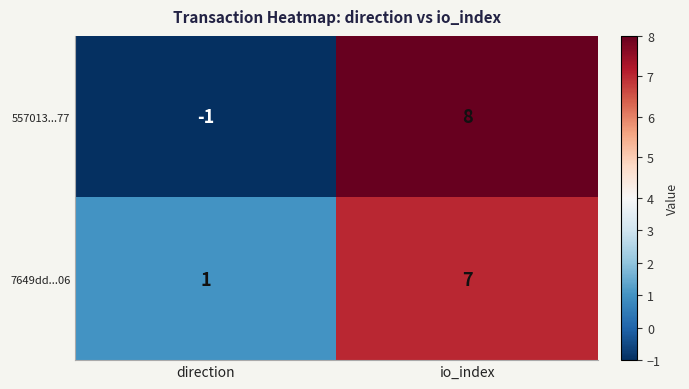

What is the difference between the highest and lowest values at direction?

2